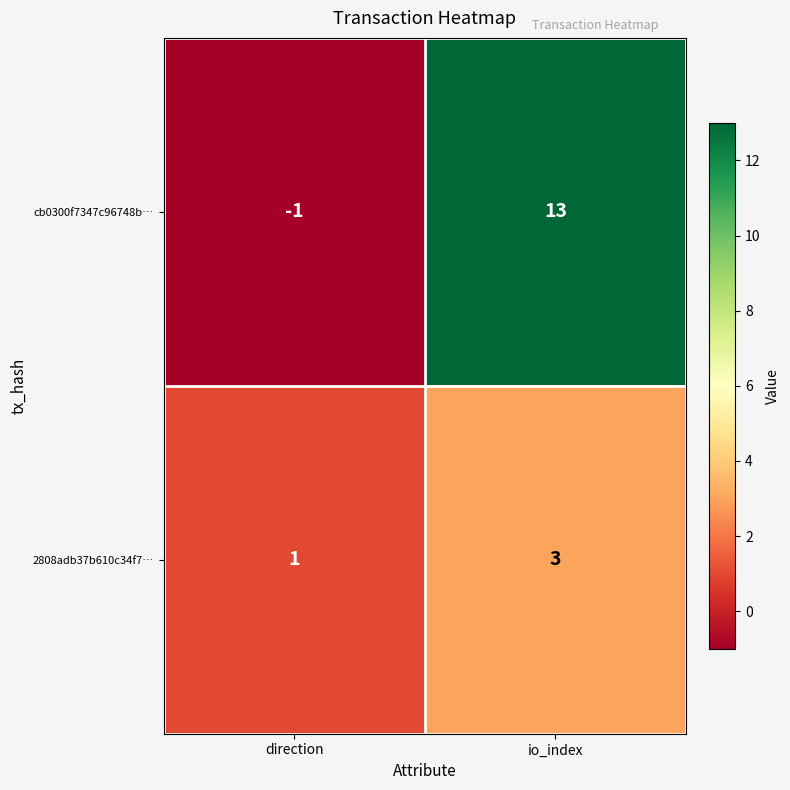

What is the approximate value of cb0300f7347c96748b… at io_index?

13